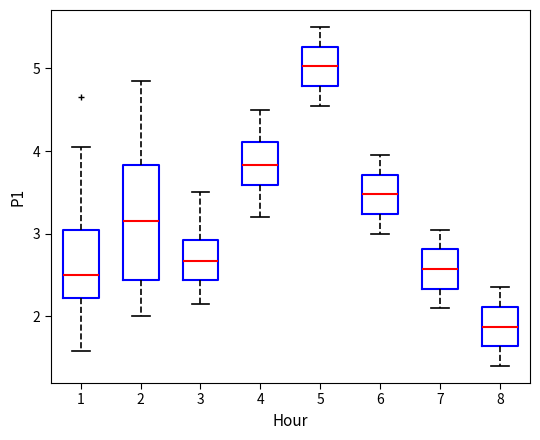

Which box's median line is the highest?

5